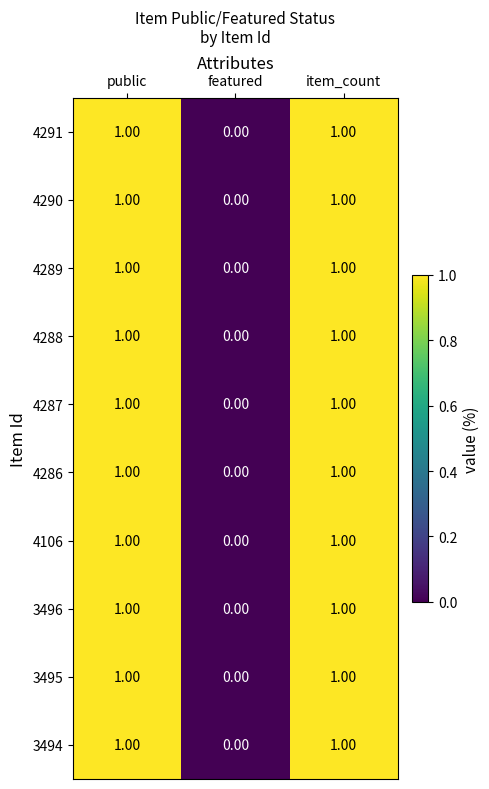

How many values in the 4288 series are below 1?

1